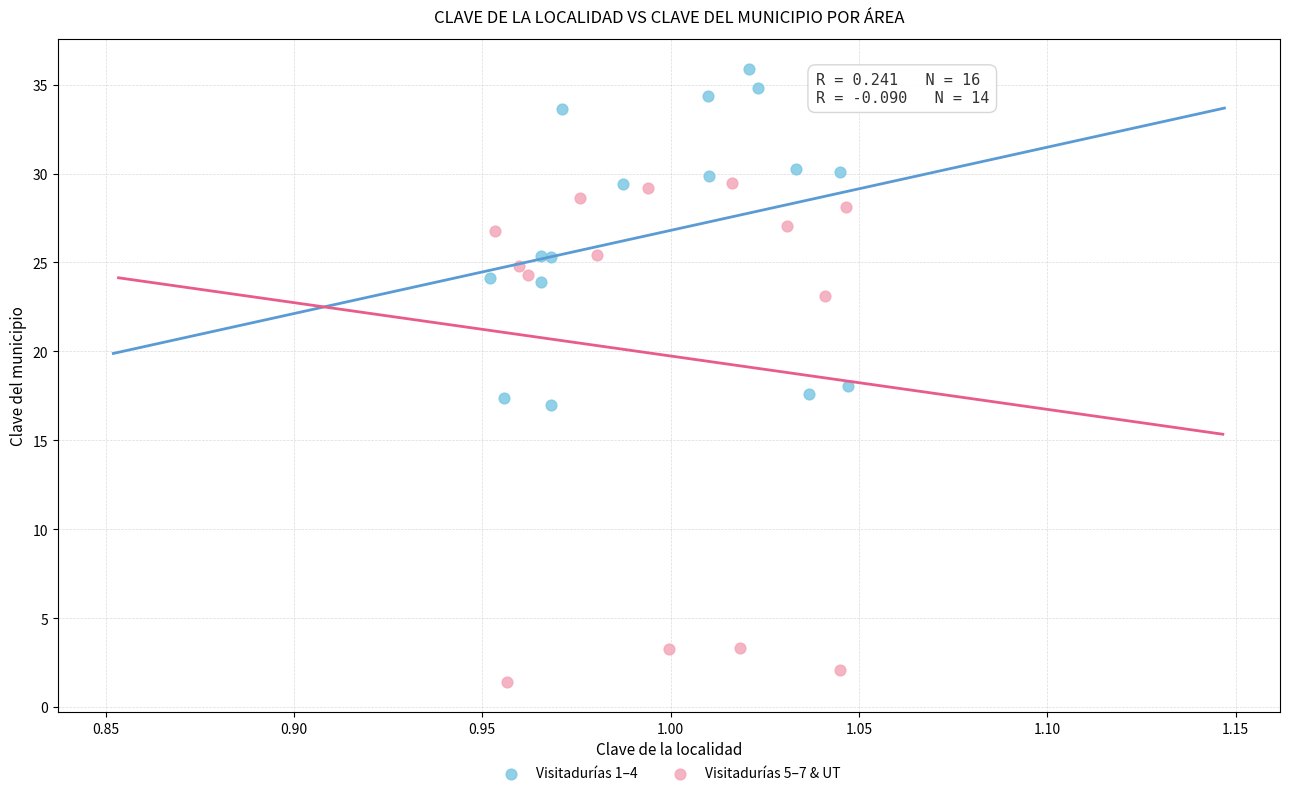

Which series contains the highest Y value?

Visitadurías 1–4